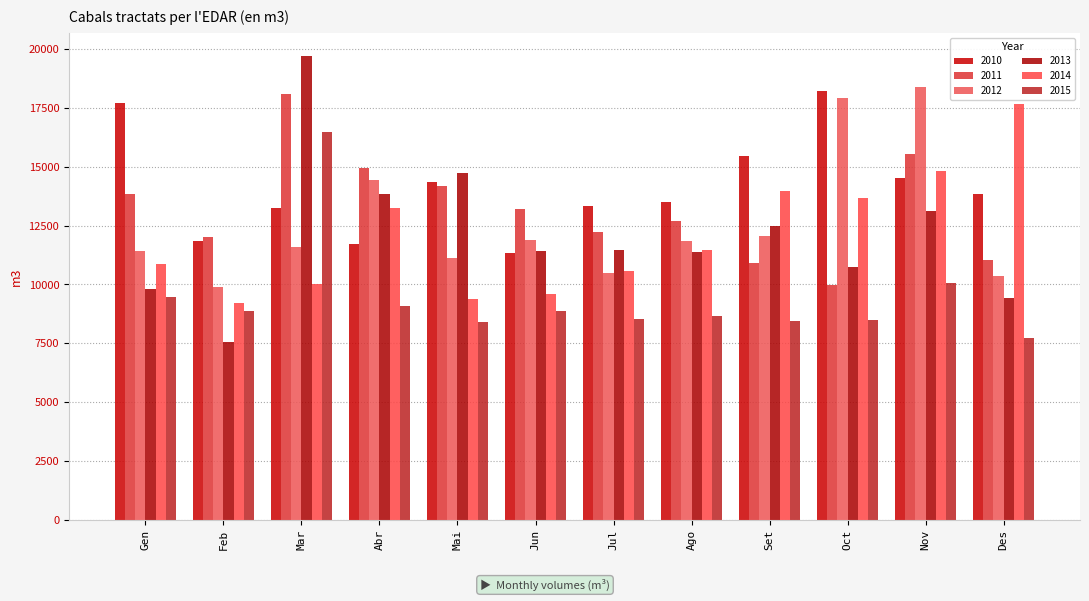

What is the difference between the 2010 values at Mai and Set?

1101